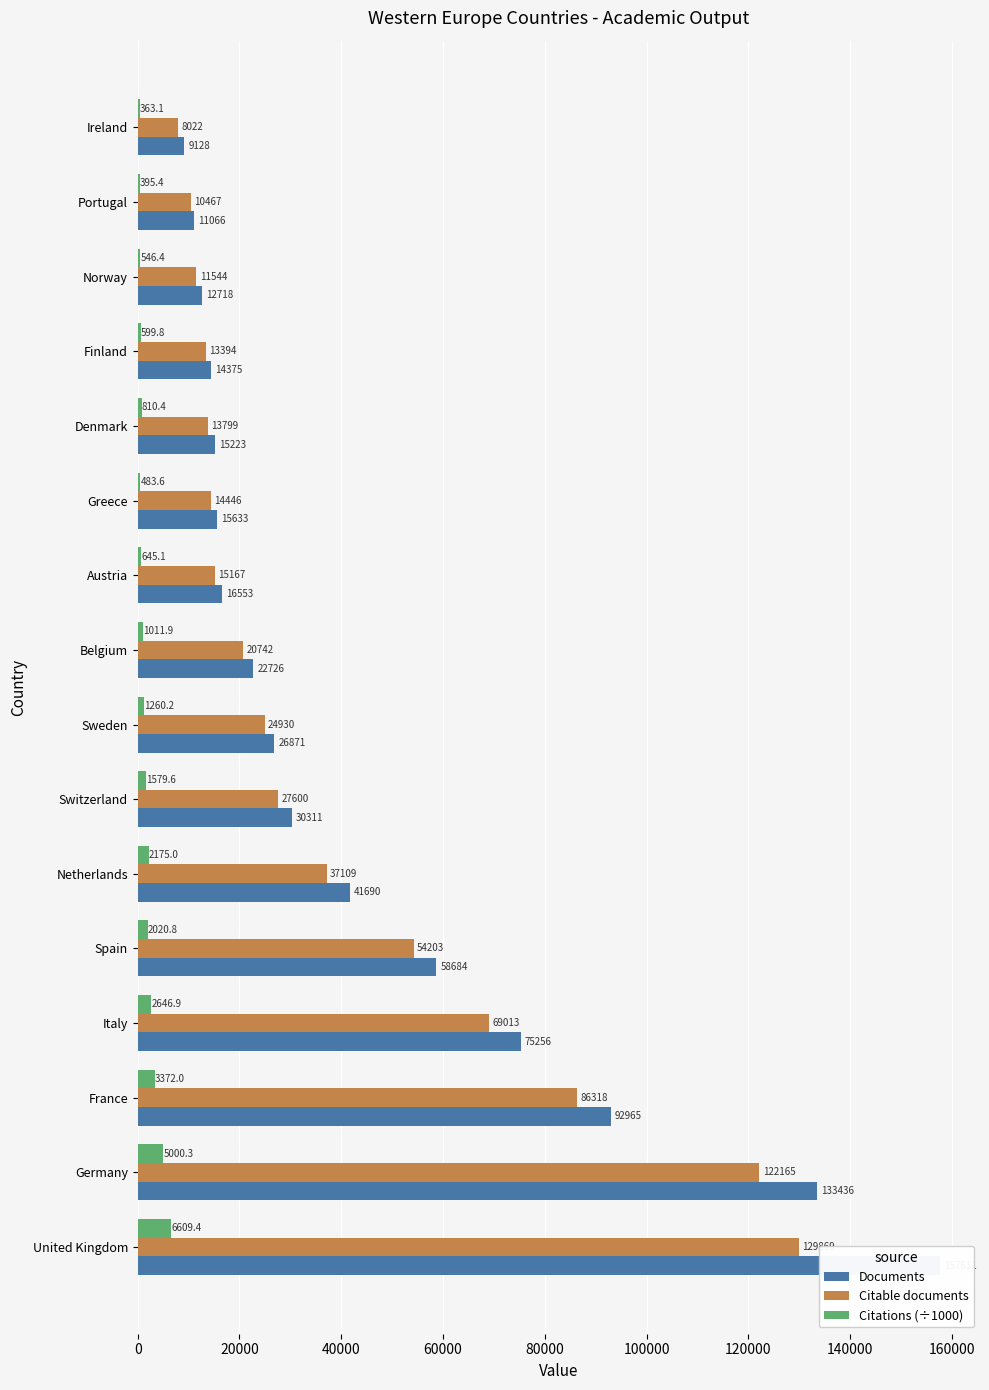

How many values in the Citable documents series exceed 24930?

7